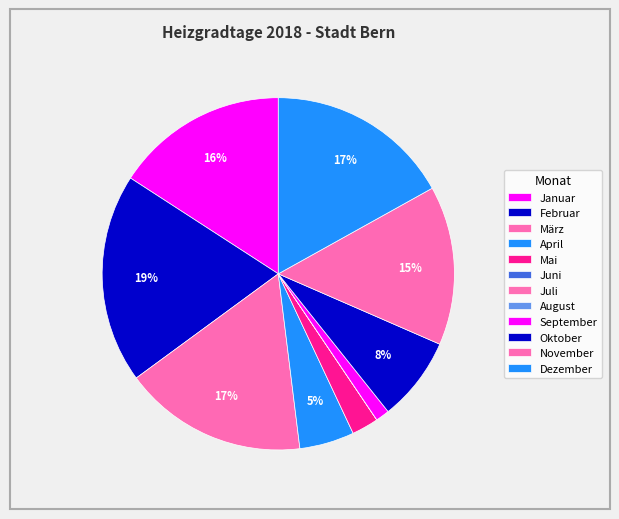

To the nearest percent, what percentage of the pie is März?

17%